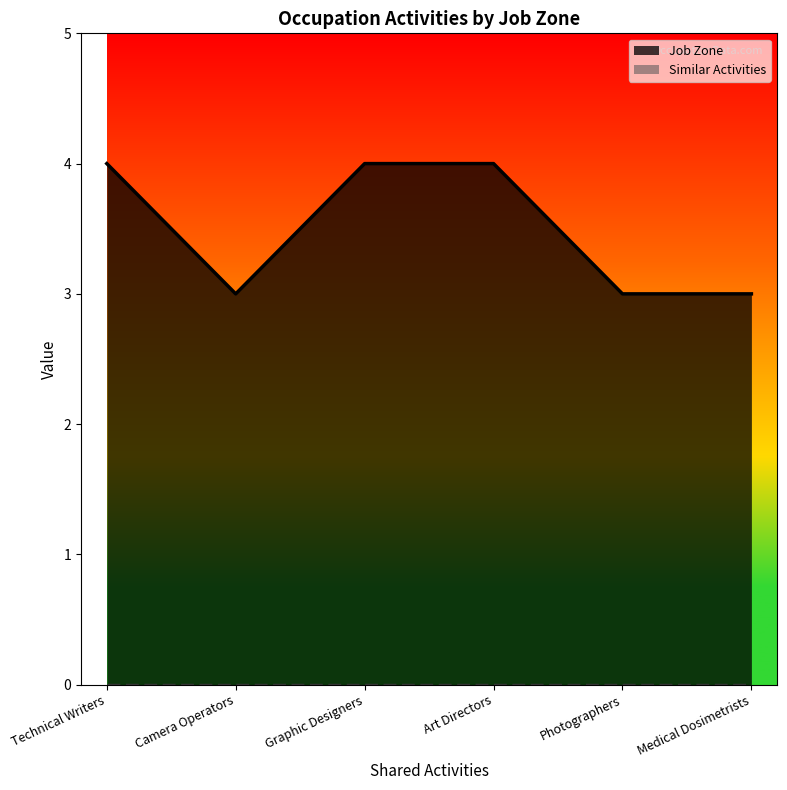

What is the greatest value displayed?

4